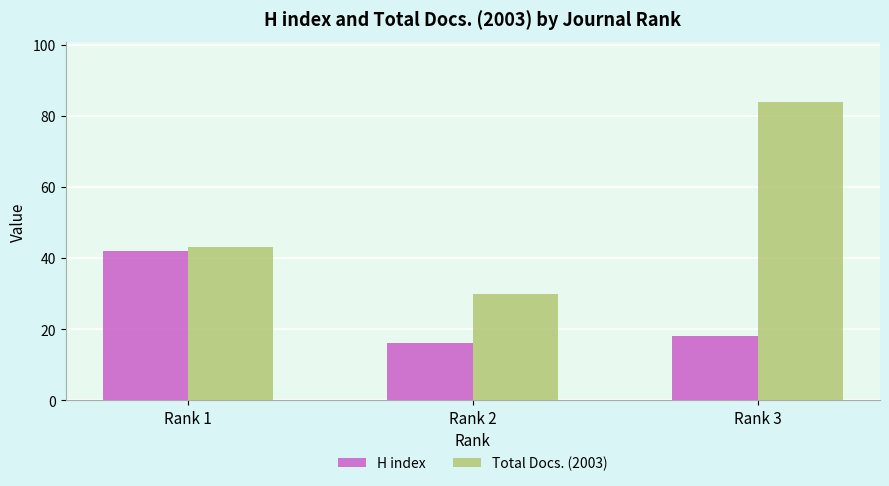

Which category has the lowest value in the Total Docs. (2003) series?

Rank 2